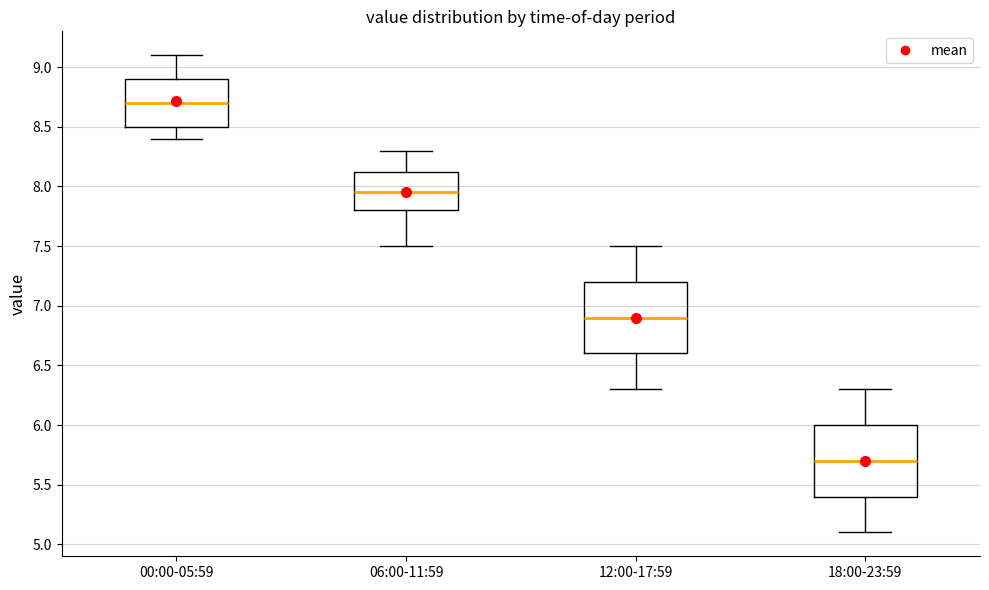

Reading left to right, read every box against the y-axis: the position of its median line, the range the box covers, and the ends of its whiskers. The values are not printed on the chart, so give them approximately, as read against the axis.

00:00-05:59: median 8.70, box 8.50 to 8.90, whiskers 8.40 to 9.10
06:00-11:59: median 7.95, box 7.80 to 8.15, whiskers 7.50 to 8.30
12:00-17:59: median 6.90, box 6.60 to 7.20, whiskers 6.30 to 7.50
18:00-23:59: median 5.70, box 5.40 to 6.00, whiskers 5.10 to 6.30